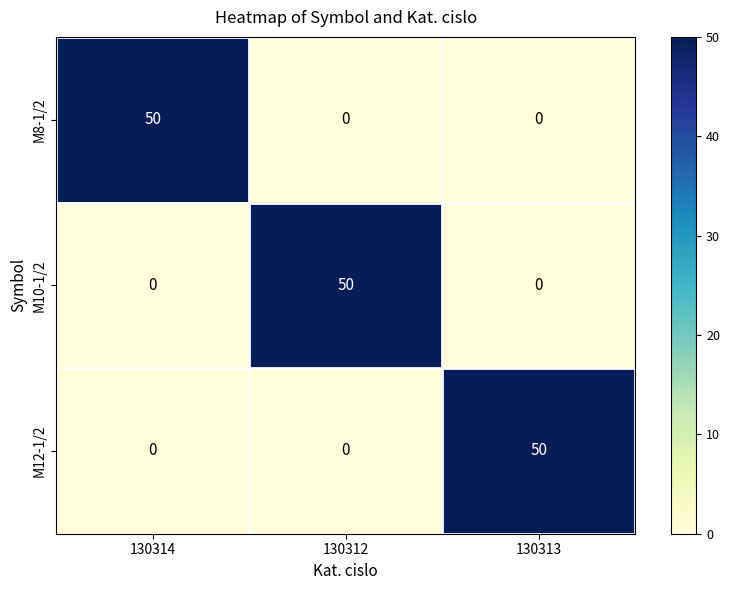

What is the spread (max minus min) of values at 130314?

50